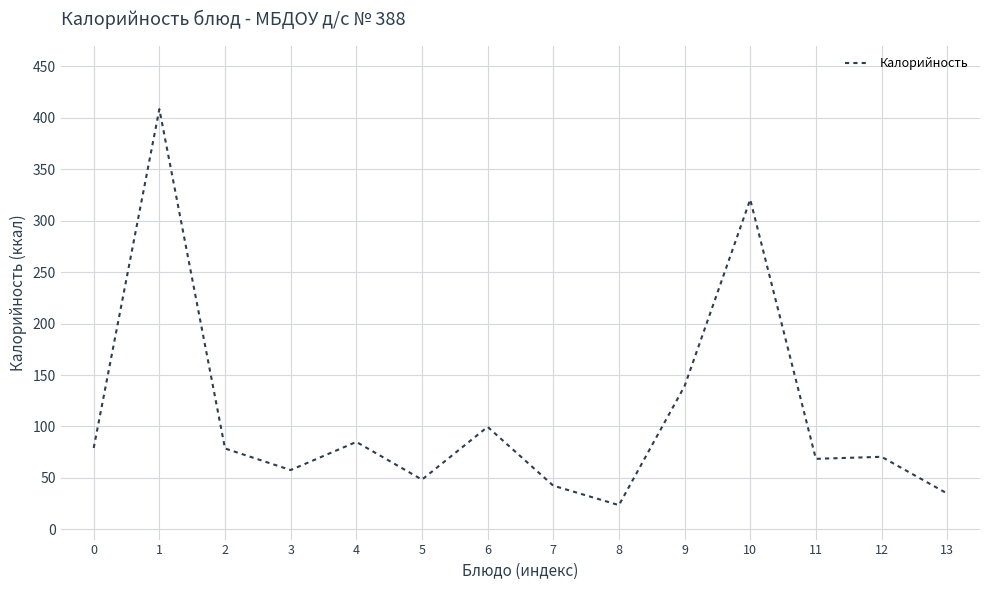

Is it true that the value at 12 is 19.3?

False